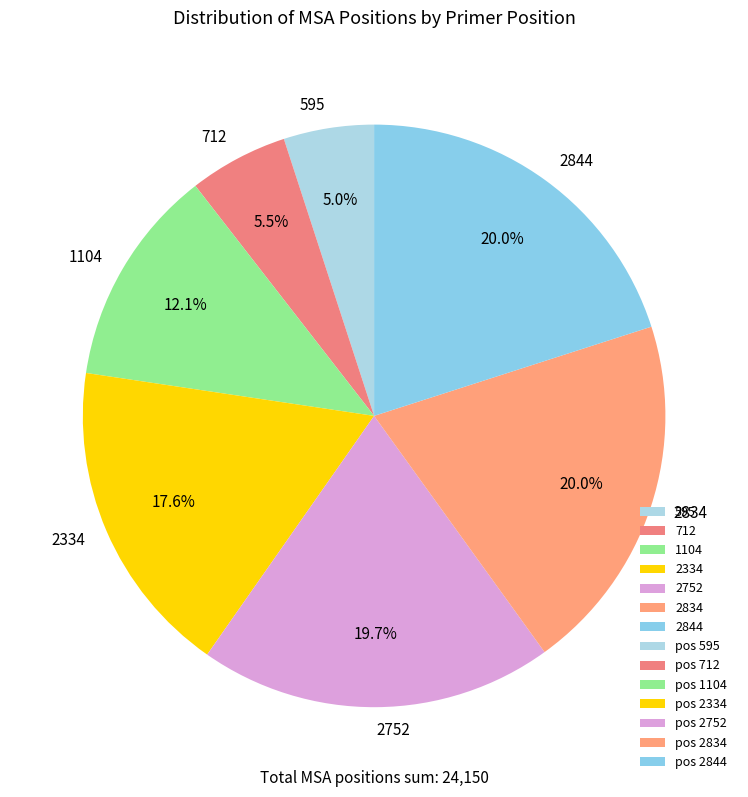

Does 1104 represent more than half of the total?

No